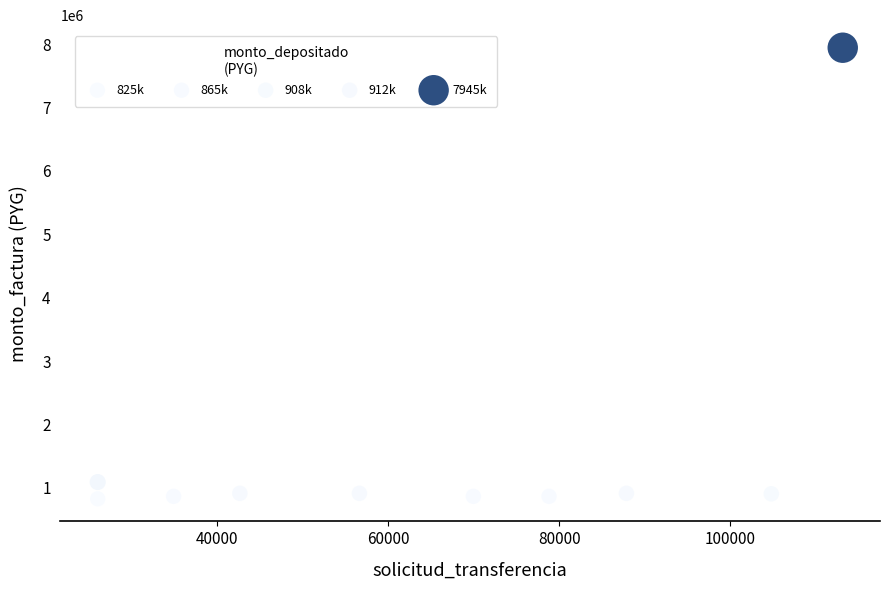

What Y value in the scatter plot is closest to 4385300?

1090200